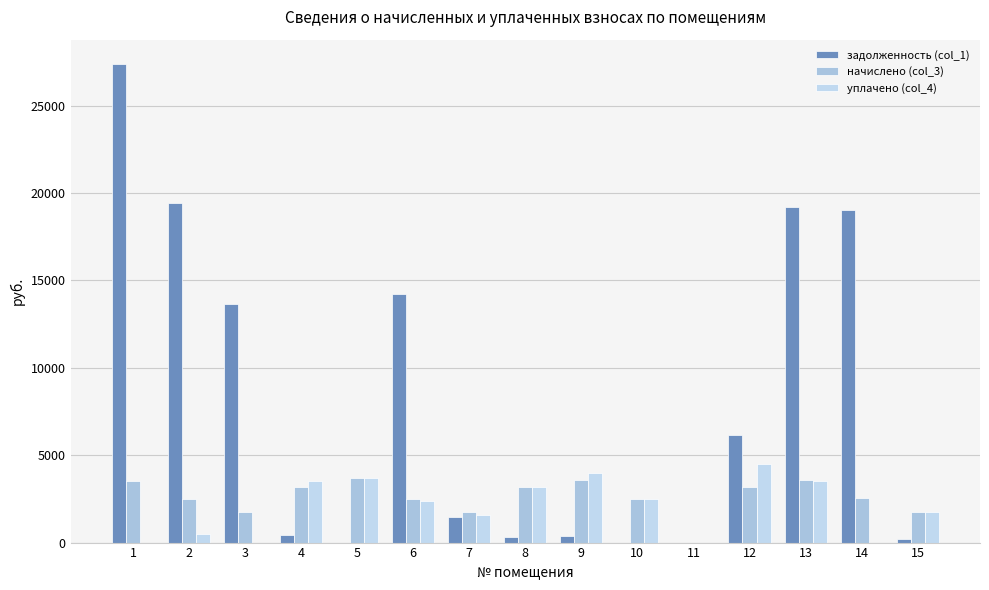

Is it true that уплачено (col_4) equals 2500.9 at 10?

True